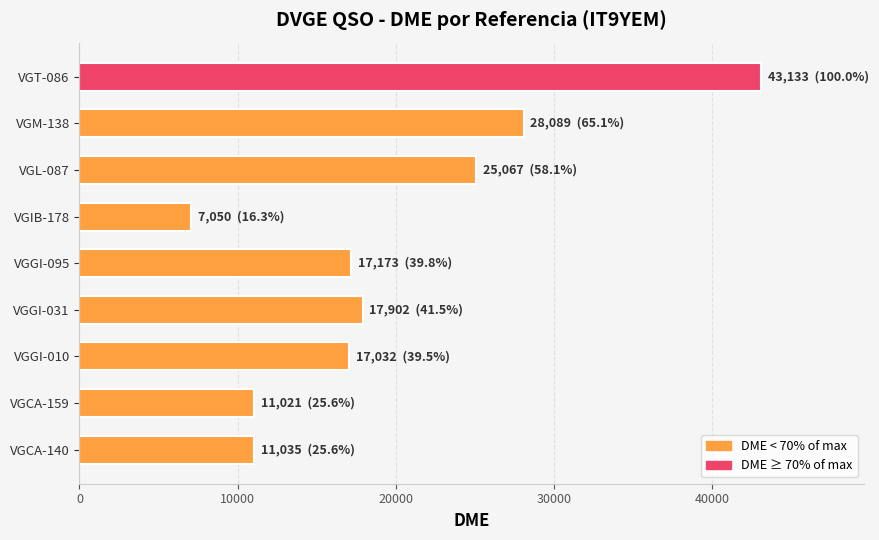

Which label corresponds to the largest value in the chart?

VGT-086